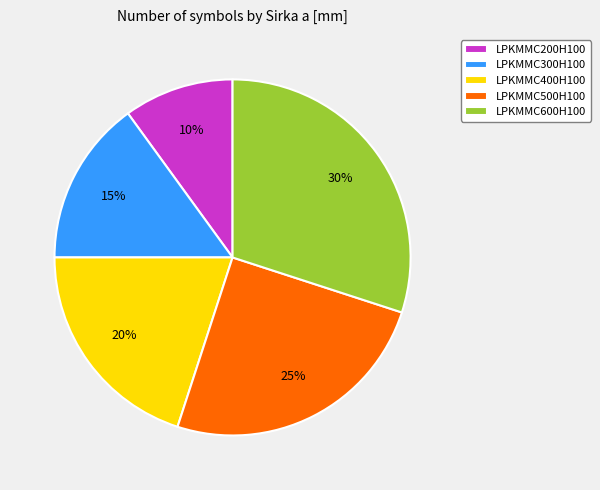

Rank the categories by value from highest to lowest.

LPKMMC600H100, LPKMMC500H100, LPKMMC400H100, LPKMMC300H100, LPKMMC200H100